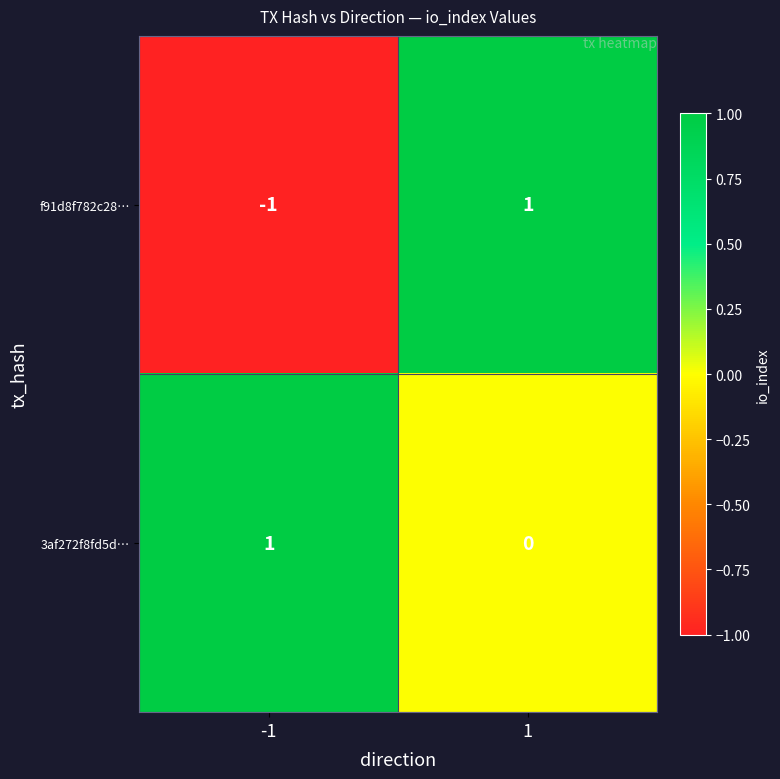

List the labels in order of f91d8f782c28… value, smallest first.

-1, 1